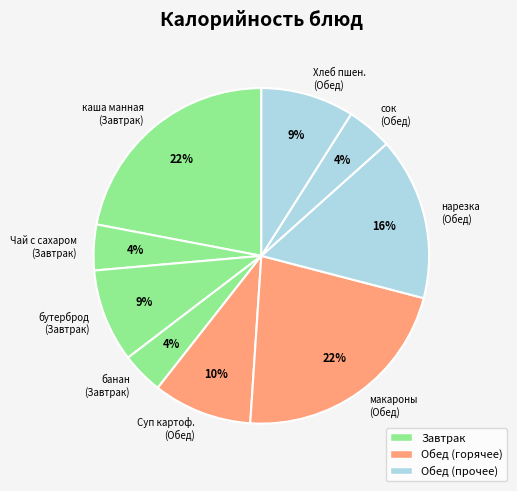

Does сок (Обед) represent more than half of the total?

No